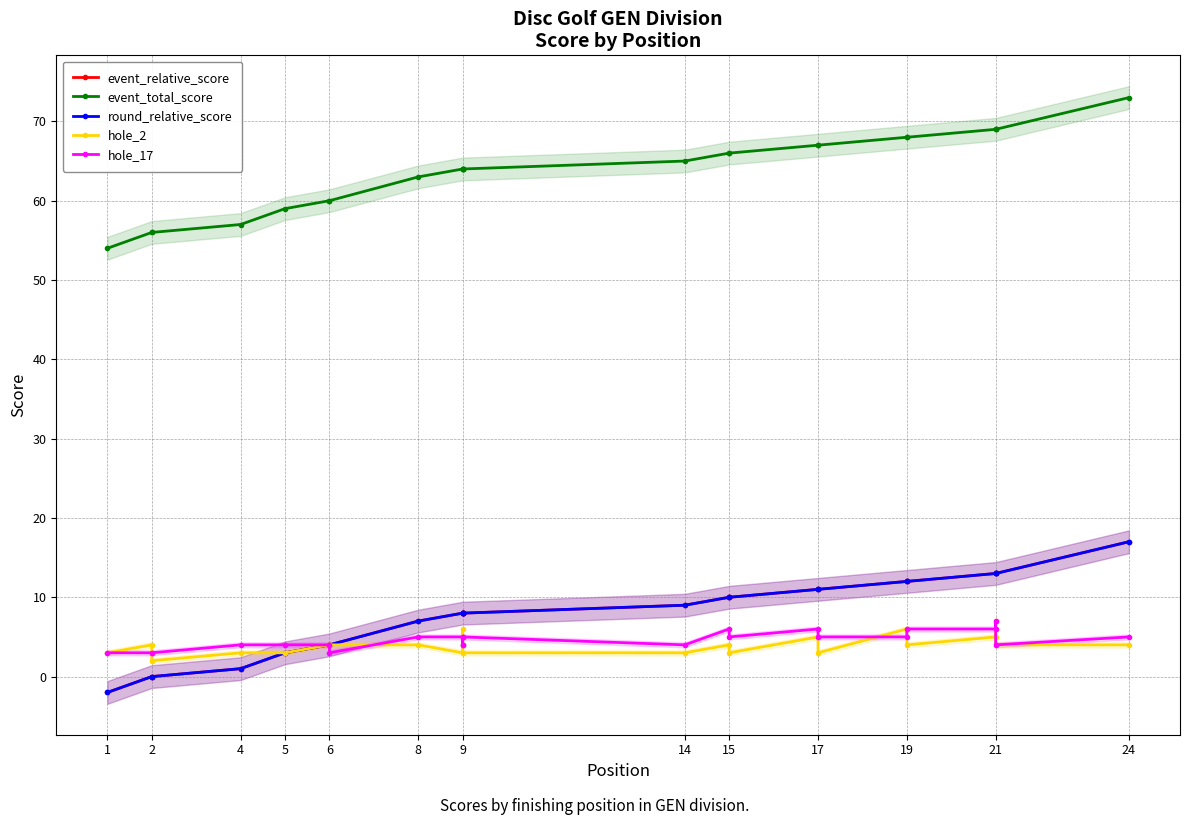

True or false: event_relative_score has more than 0 points higher than both neighbors.

False